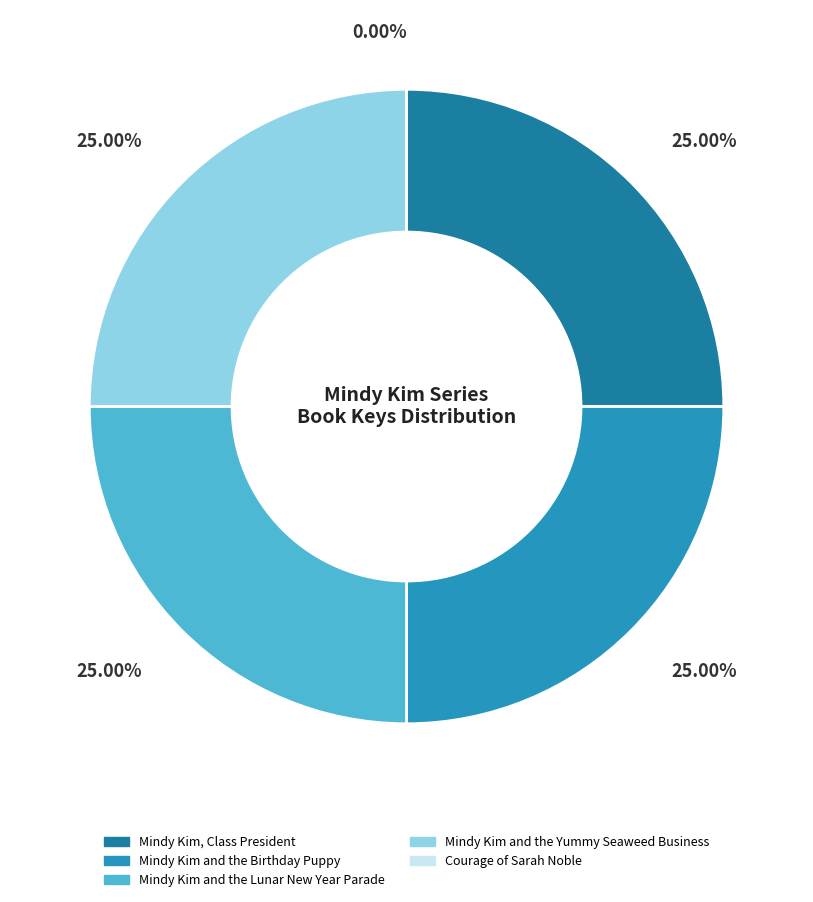

What is the largest slice in the pie chart?

Mindy Kim, Class President